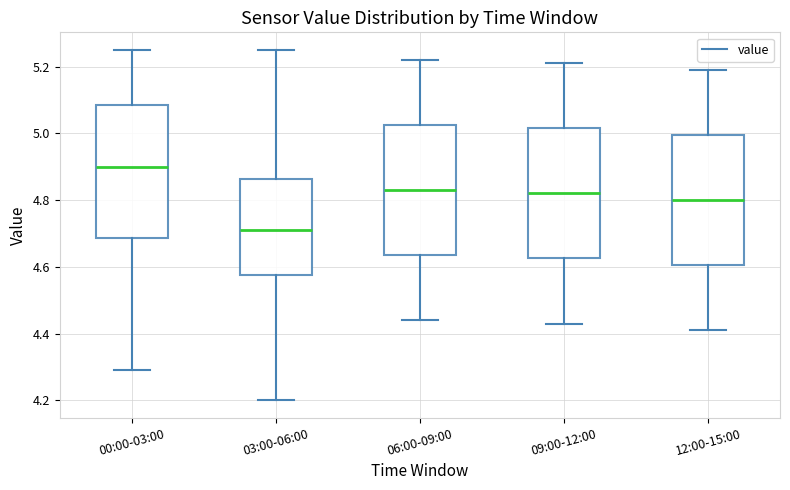

Which box has the highest median line?

00:00-03:00